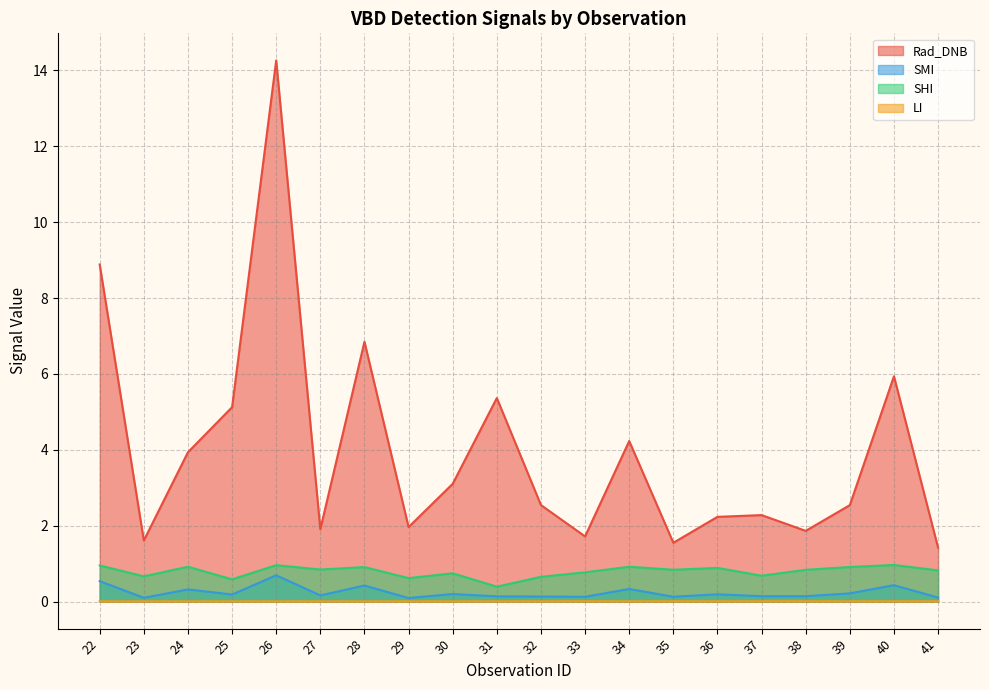

Does the chart display data point markers on the line(s)?

No